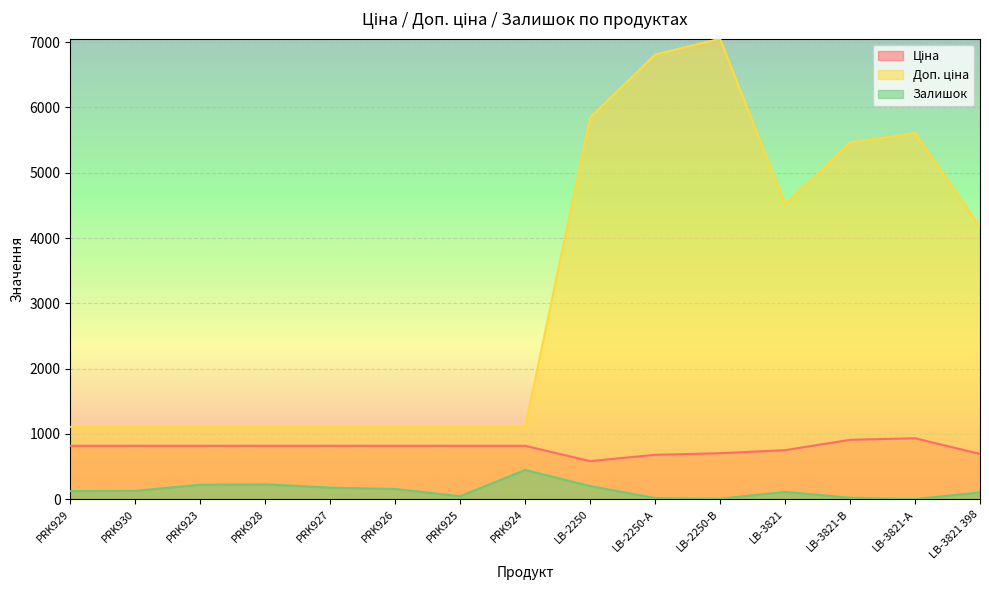

Reading right to left, extract all data points from this chart.

Ціна: 694.3	934.5	910.4	752.2	705.1	681.0	584.4	818.5	818.5	818.5	818.5	818.5	818.5	818.5	818.5
Доп. ціна: 4165.6	5607.2	5462.3	4513.3	7051.3	6809.8	5843.9	1109.2	1109.2	1109.2	1109.2	1109.2	1109.2	1109.2	1109.2
Залишок: 106.0	2.0	24.0	113.0	8.0	19.0	202.0	450.0	46.0	158.0	178.0	229.0	223.0	129.0	125.0